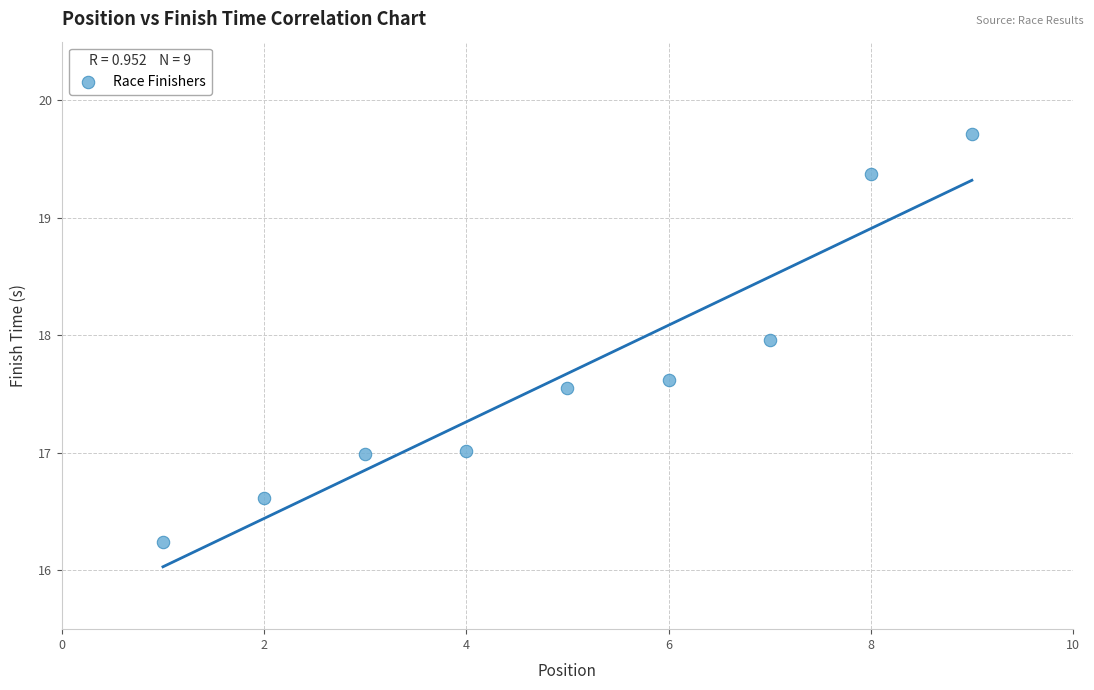

What is the average X value?

5.0